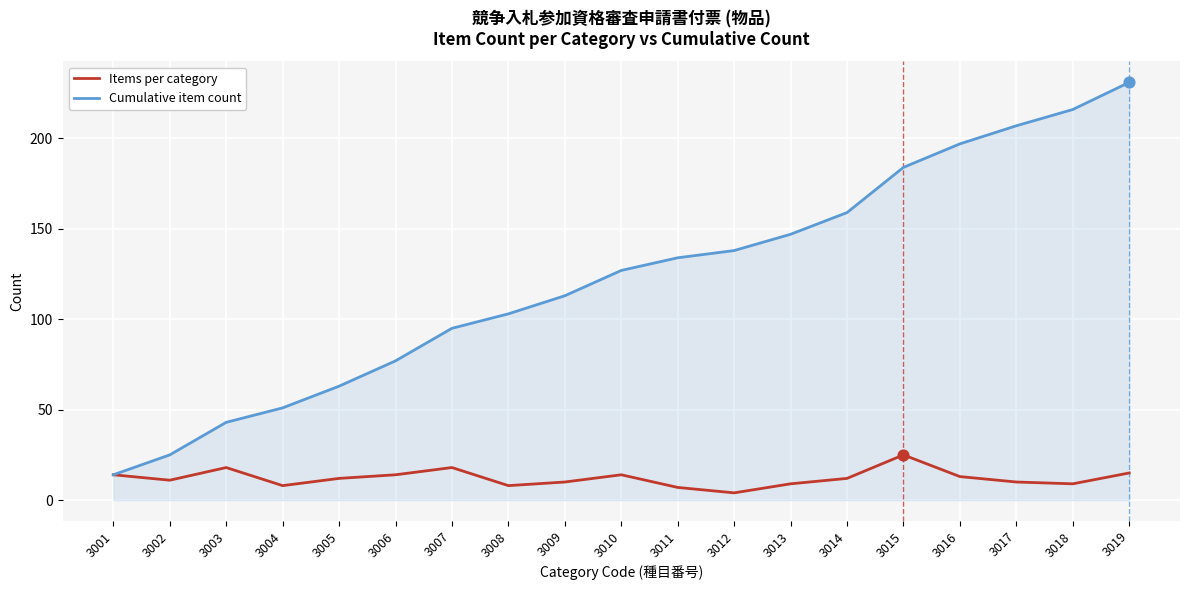

What is the difference between the highest and lowest values at 3019?

216